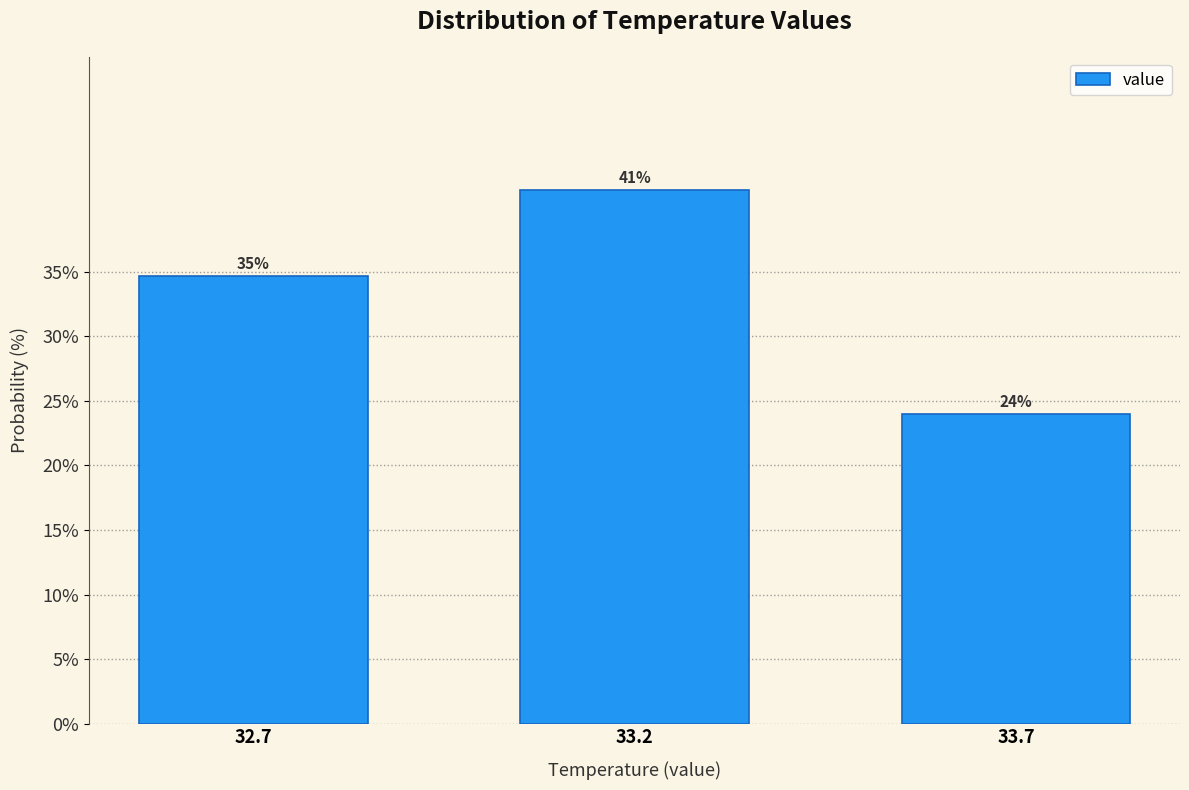

How many bars are there in total?

3